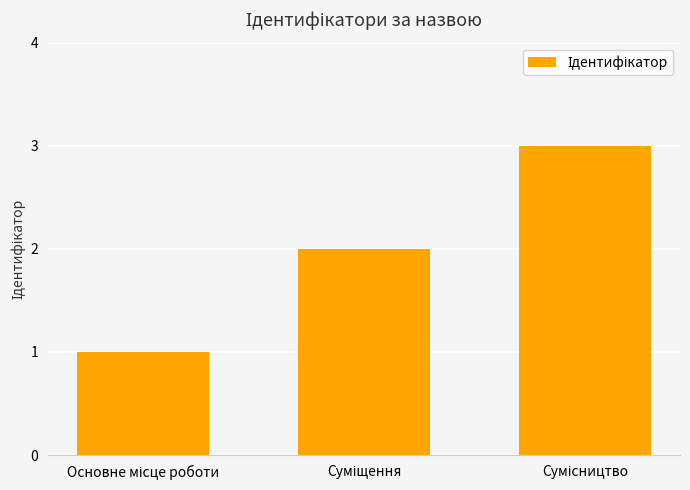

Are the bars horizontal?

No